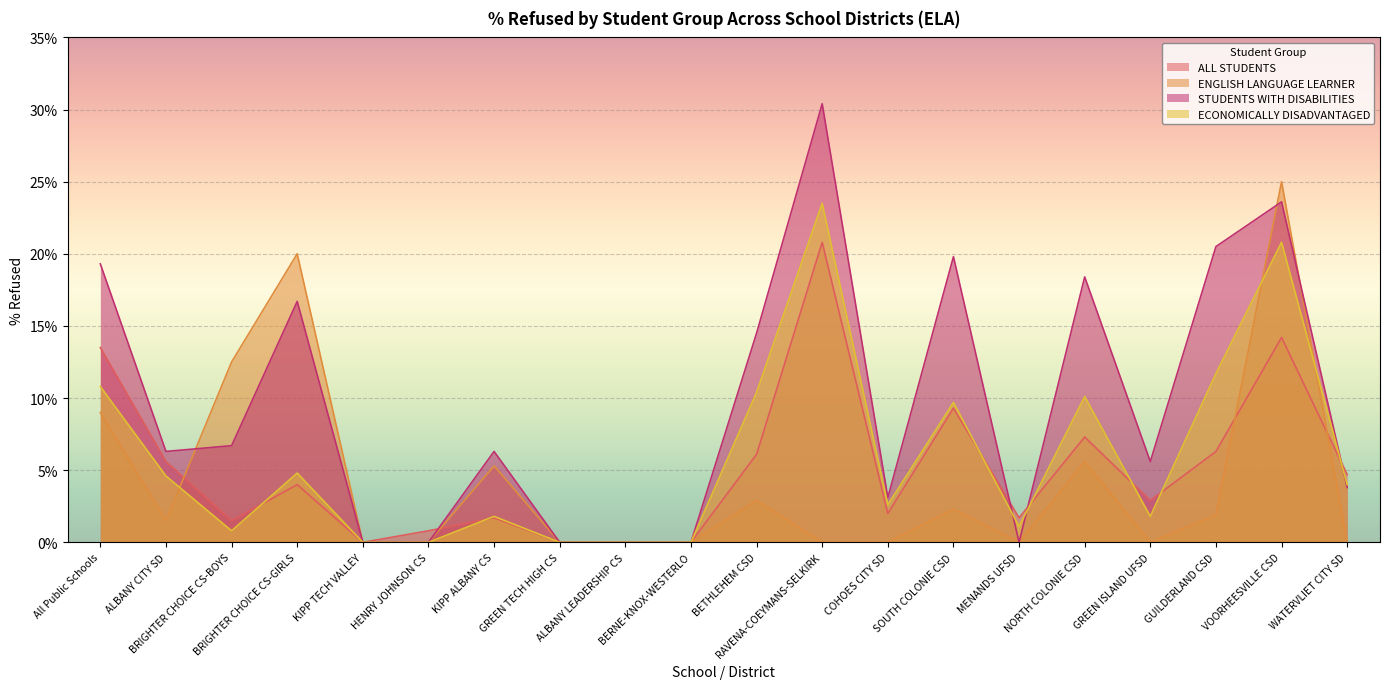

What is the sum of all ALL STUDENTS %_REFUSED values?

102.4